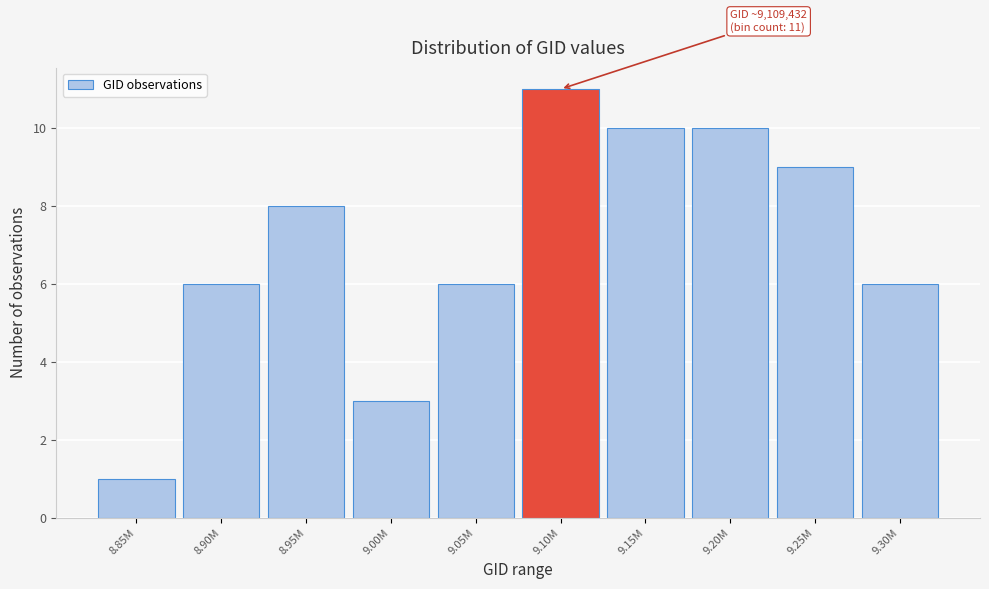

Reading left to right, what are all the values shown in this chart?

8.85M=1	8.90M=6	8.95M=8	9.00M=3	9.05M=6	9.10M=11	9.15M=10	9.20M=10	9.25M=9	9.30M=6